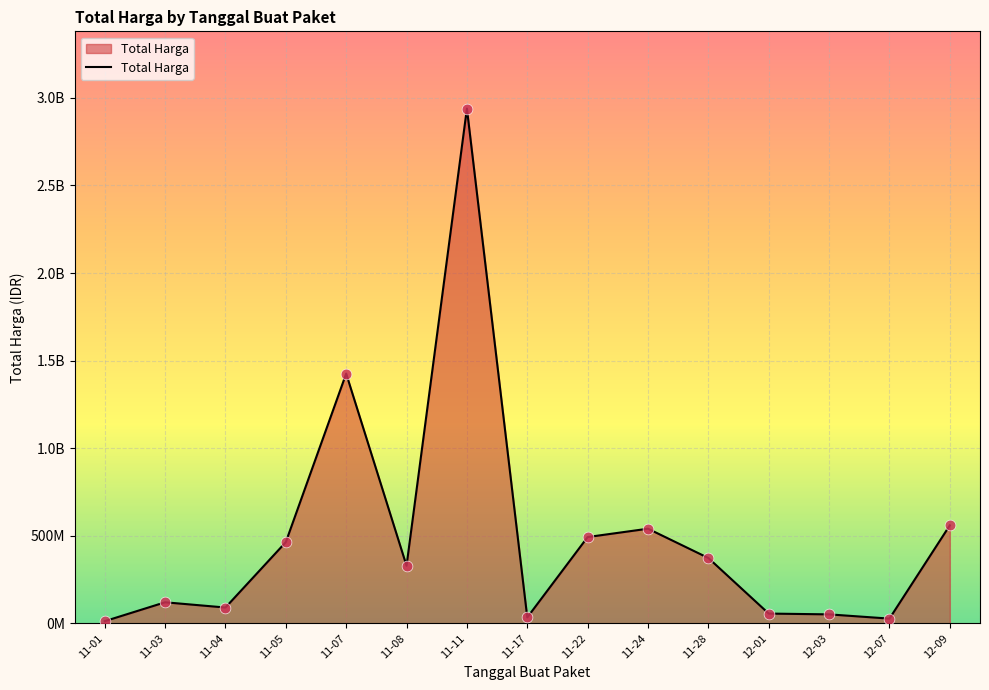

What is the change in value from 11-22 to 12-09?

+66971000